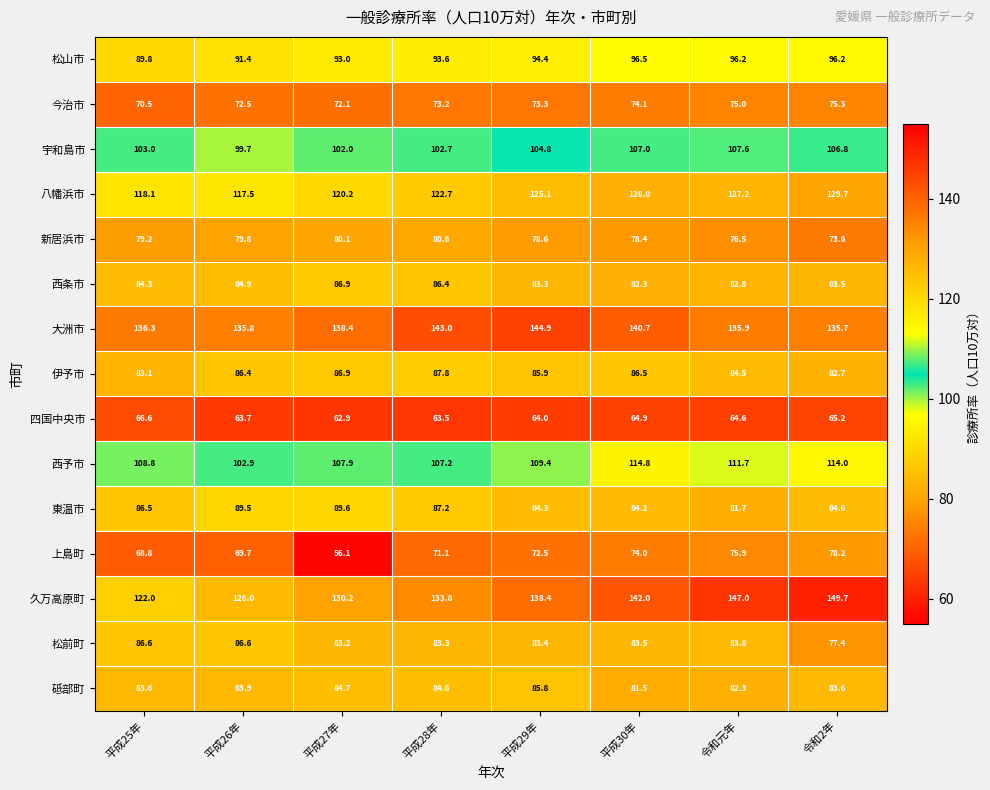

How many series are shown in this chart?

15